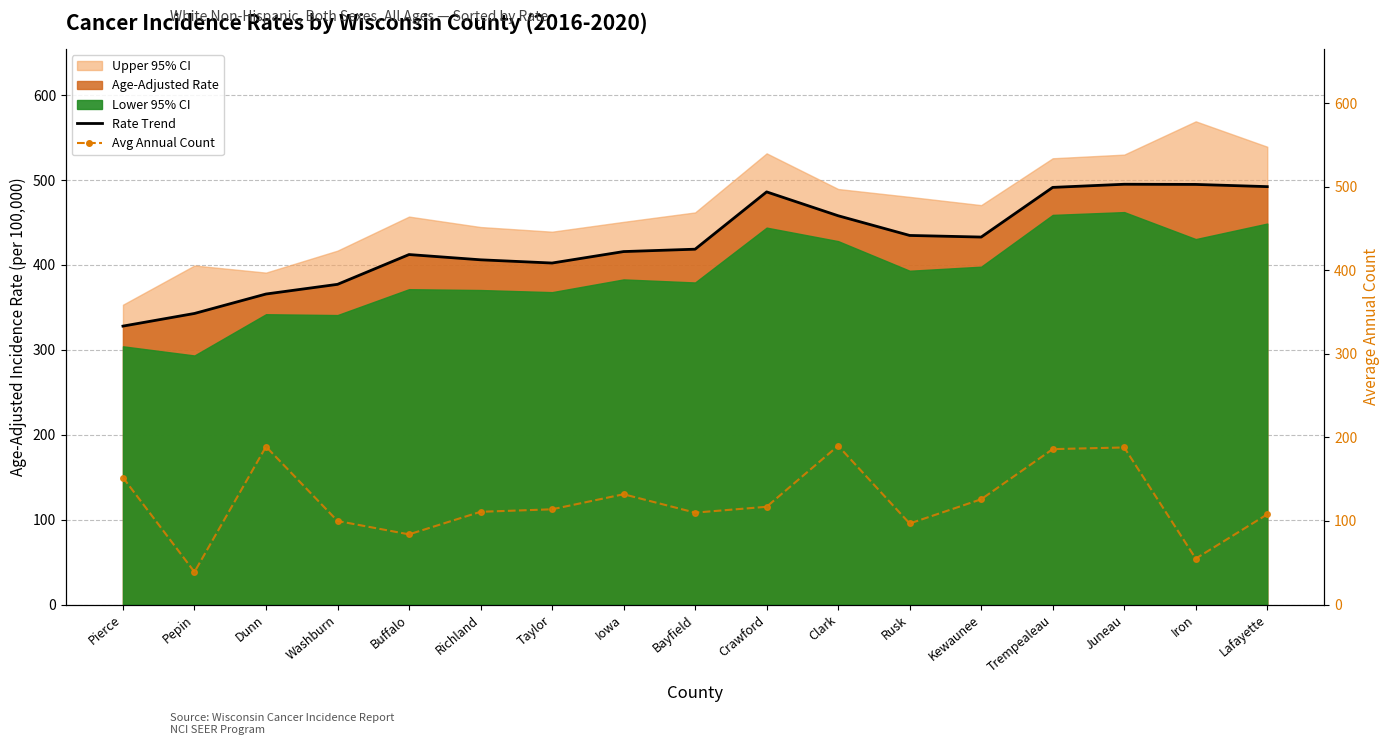

At which category does Rate Trend reach its first local valley?

Taylor